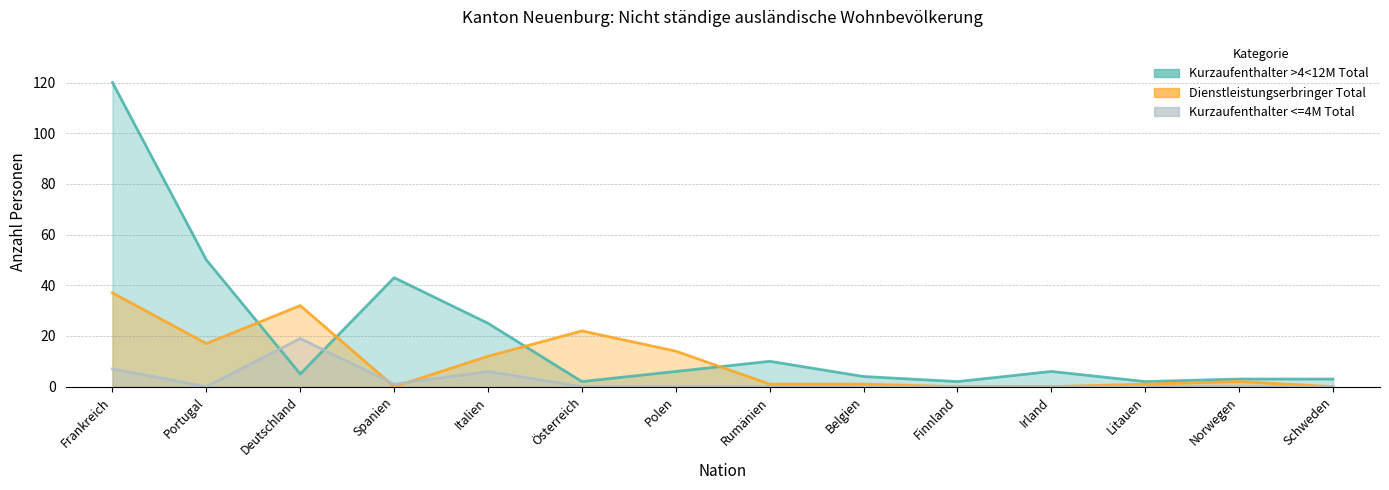

How many series are shown in this chart?

3